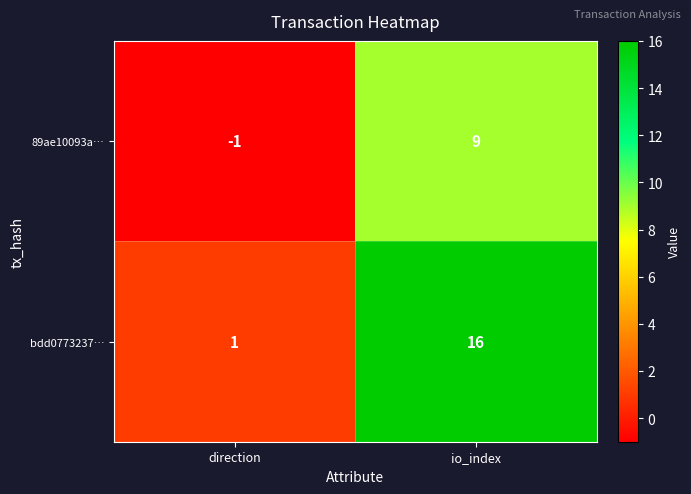

Rank the series by their maximum value, from lowest to highest.

89ae10093a…, bdd0773237…